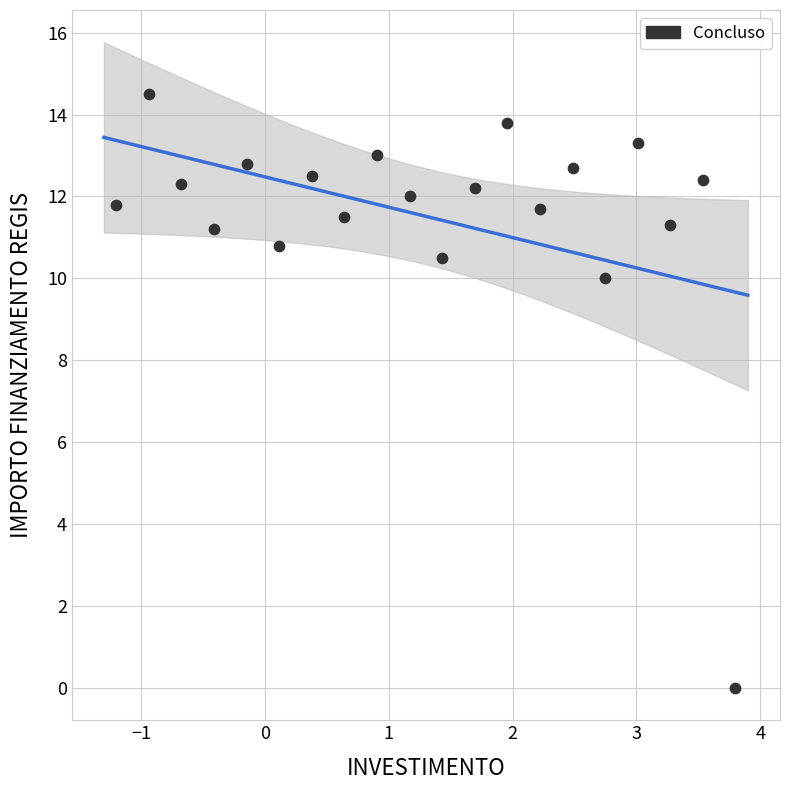

What is the range of Y values (max minus min)?

14.5